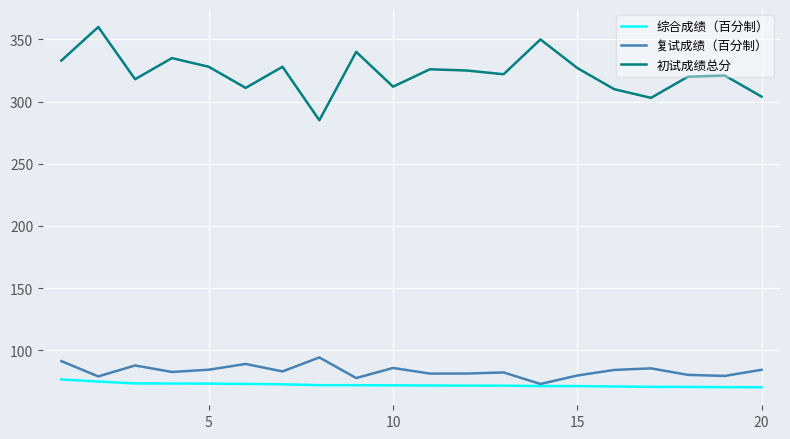

True or false: 综合成绩（百分制） and 初试成绩总分 cross at least once.

False